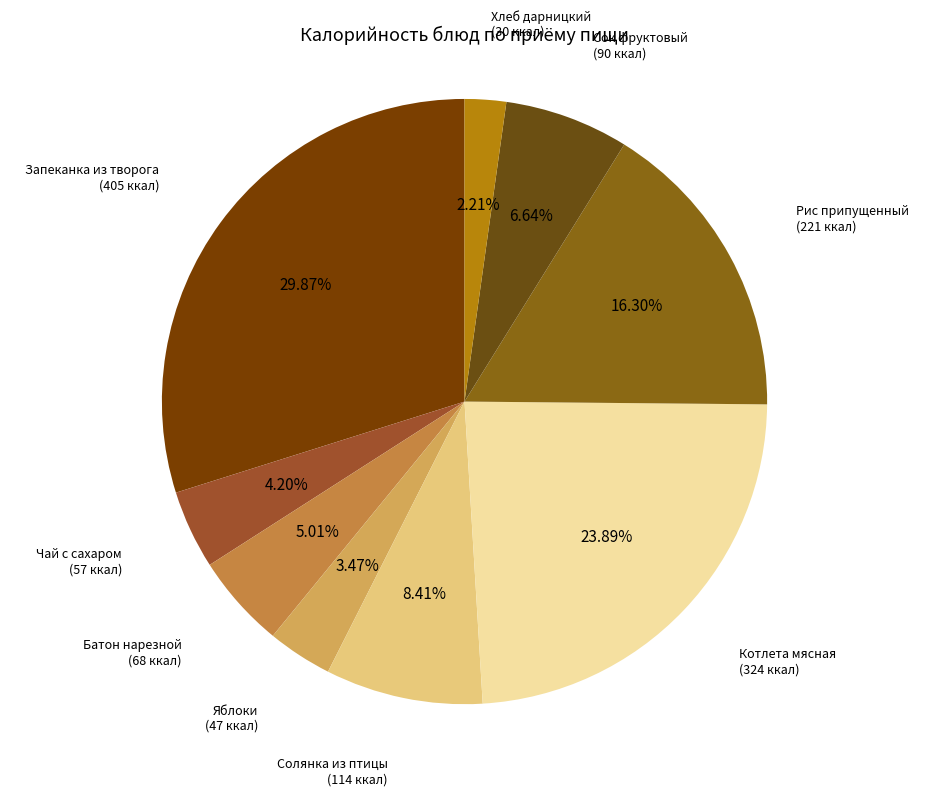

How many slices are in this pie chart?

9